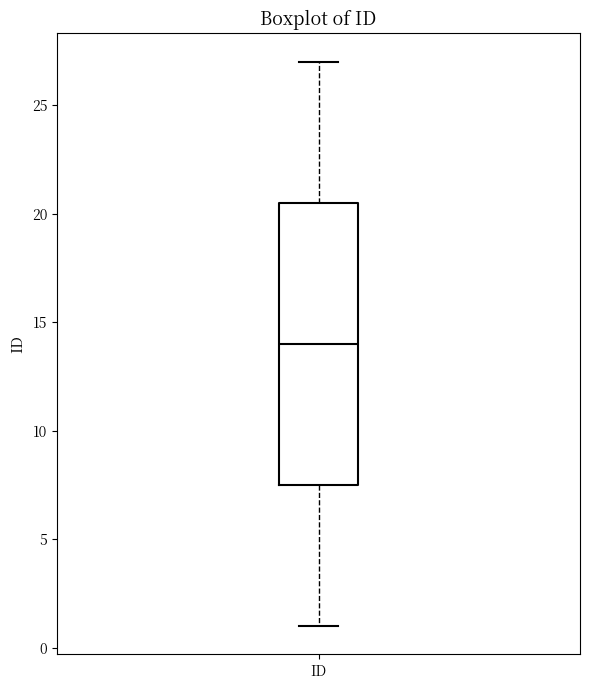

Transcribe this box plot: give where the median line is, the range the box spans, and where the two whiskers end, as read against the y-axis. The values are not printed on the chart, so give them approximately, as read against the axis.

median 14.0, box 7.5 to 20.5, whiskers 1.0 to 27.0